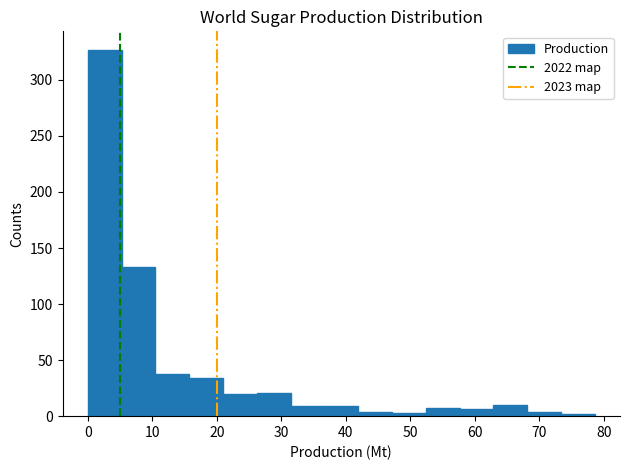

How tall is the bar that spans 31 to 37 on the x-axis? Neither the bar edges nor the heights are printed on the chart, so give them approximately, as read against the axes.

10